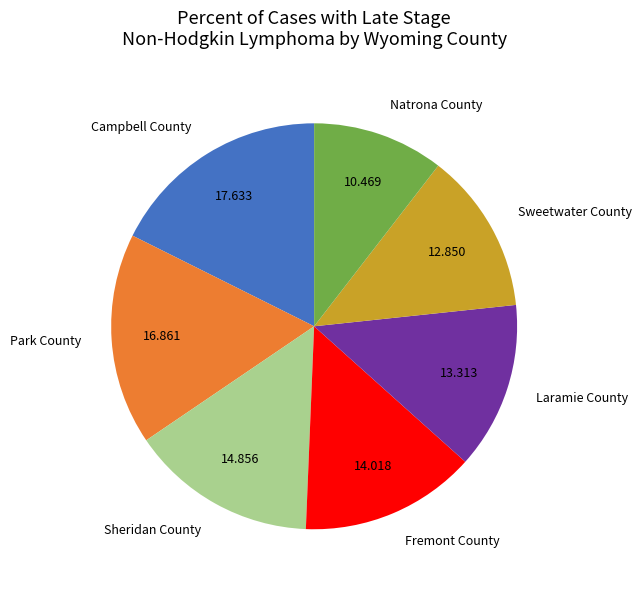

Between Fremont County and Laramie County, which is larger?

Fremont County